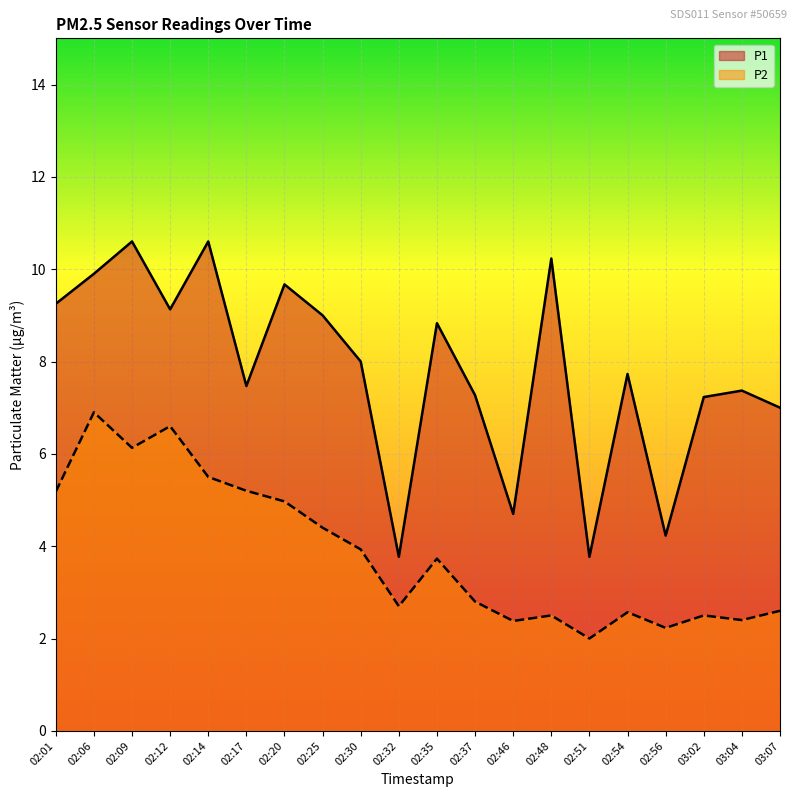

True or false: P2 has a value of 2.4 at 02:46.

True